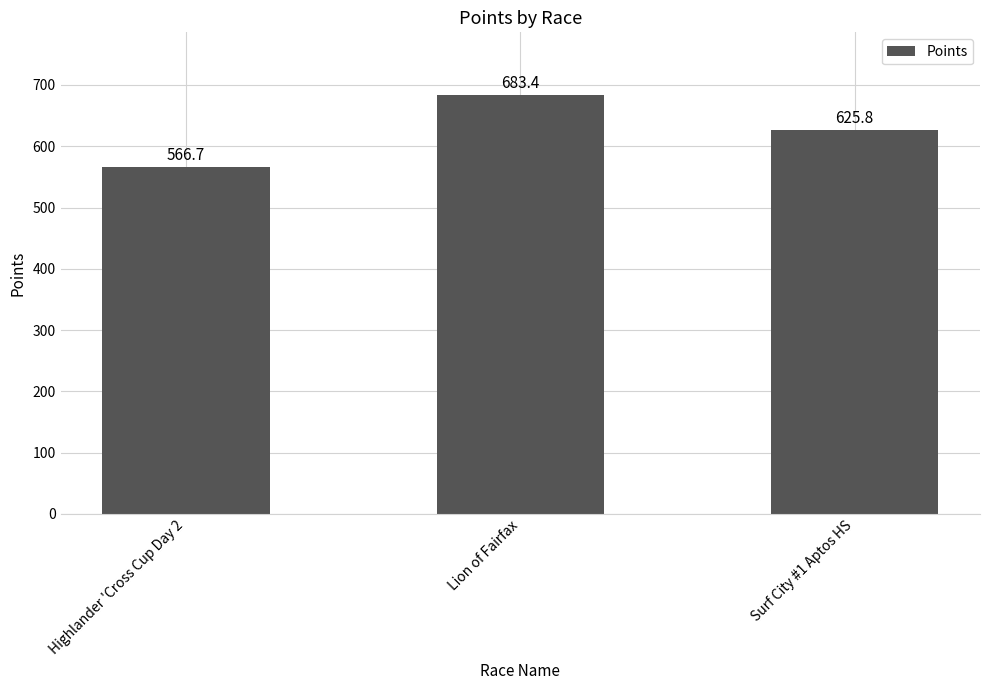

Are the bars grouped side by side (vs. stacked)?

No